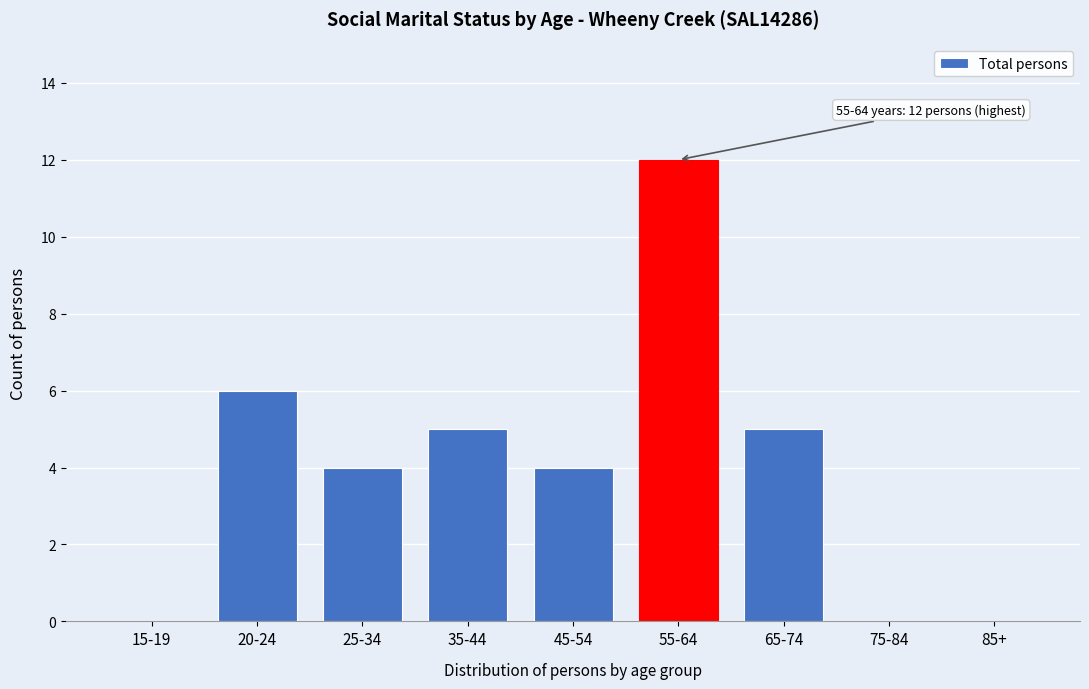

Reading left to right, what are all the values shown in this chart?

15-19=0	20-24=6	25-34=4	35-44=5	45-54=4	55-64=12	65-74=5	75-84=0	85+=0